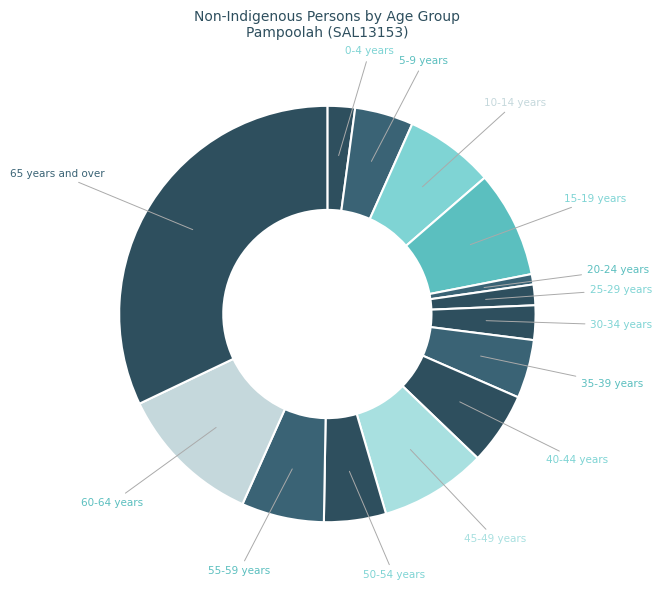

Which slice is the smallest?

20-24 years